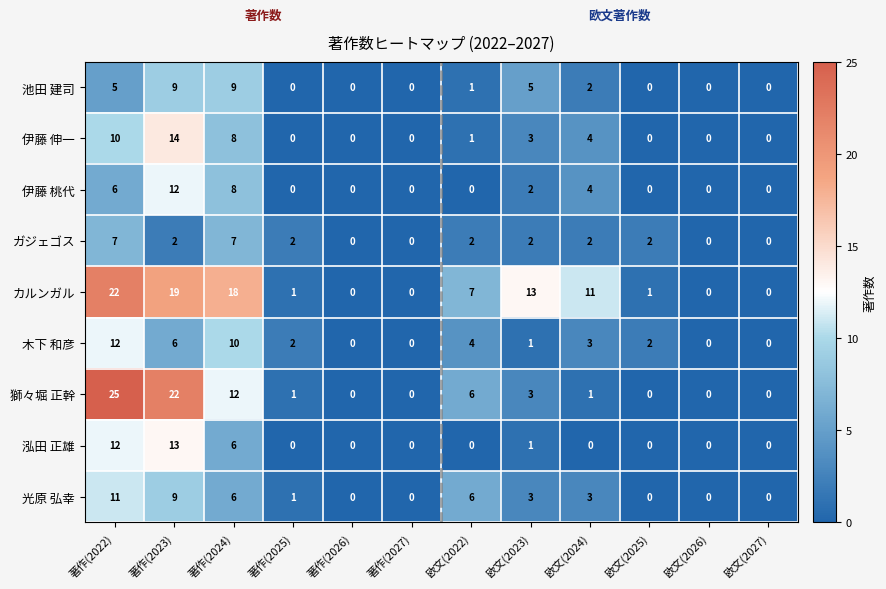

At which label is 伊藤 桃代 closest to 6?

著作(2022)